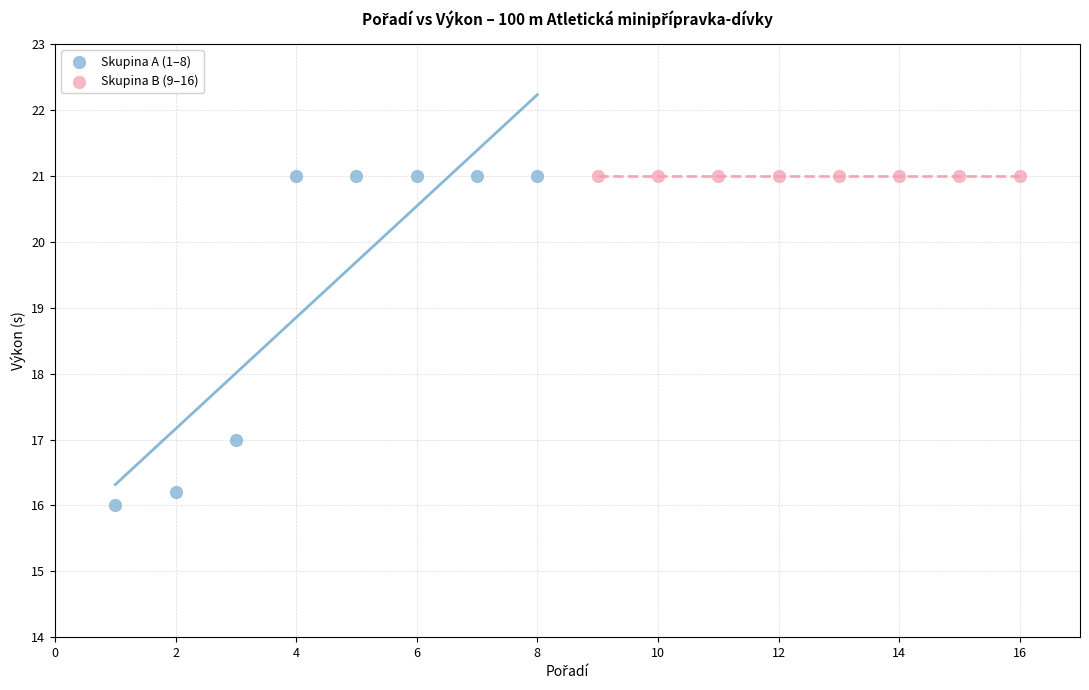

Which series contains the lowest Y value?

Skupina A (1–8)